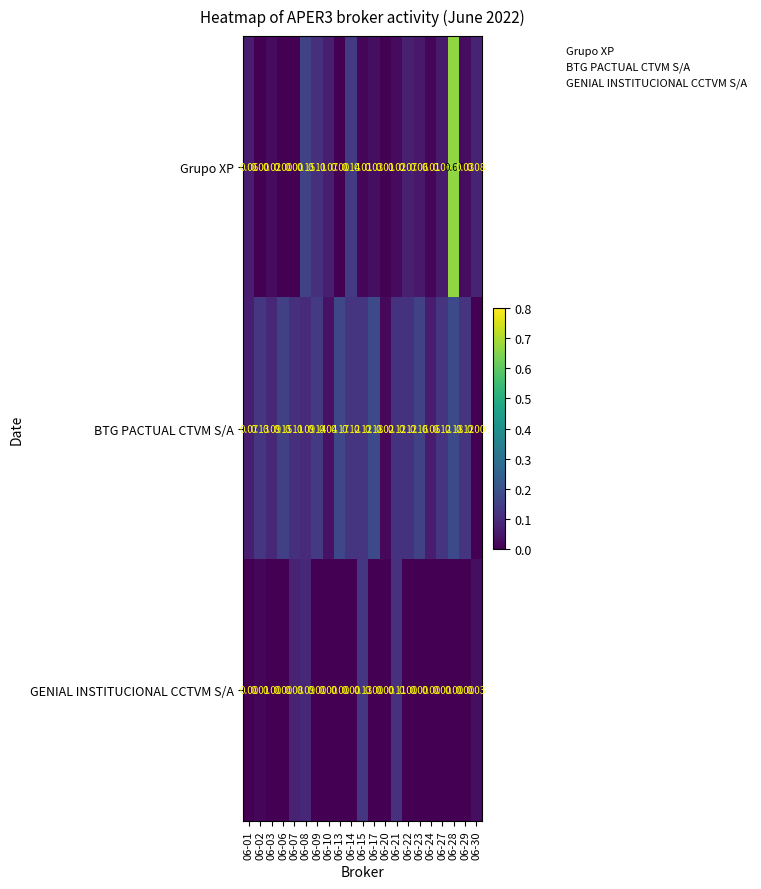

Which series changed the most between 06-20 and 06-22?

BTG PACTUAL CTVM S/A